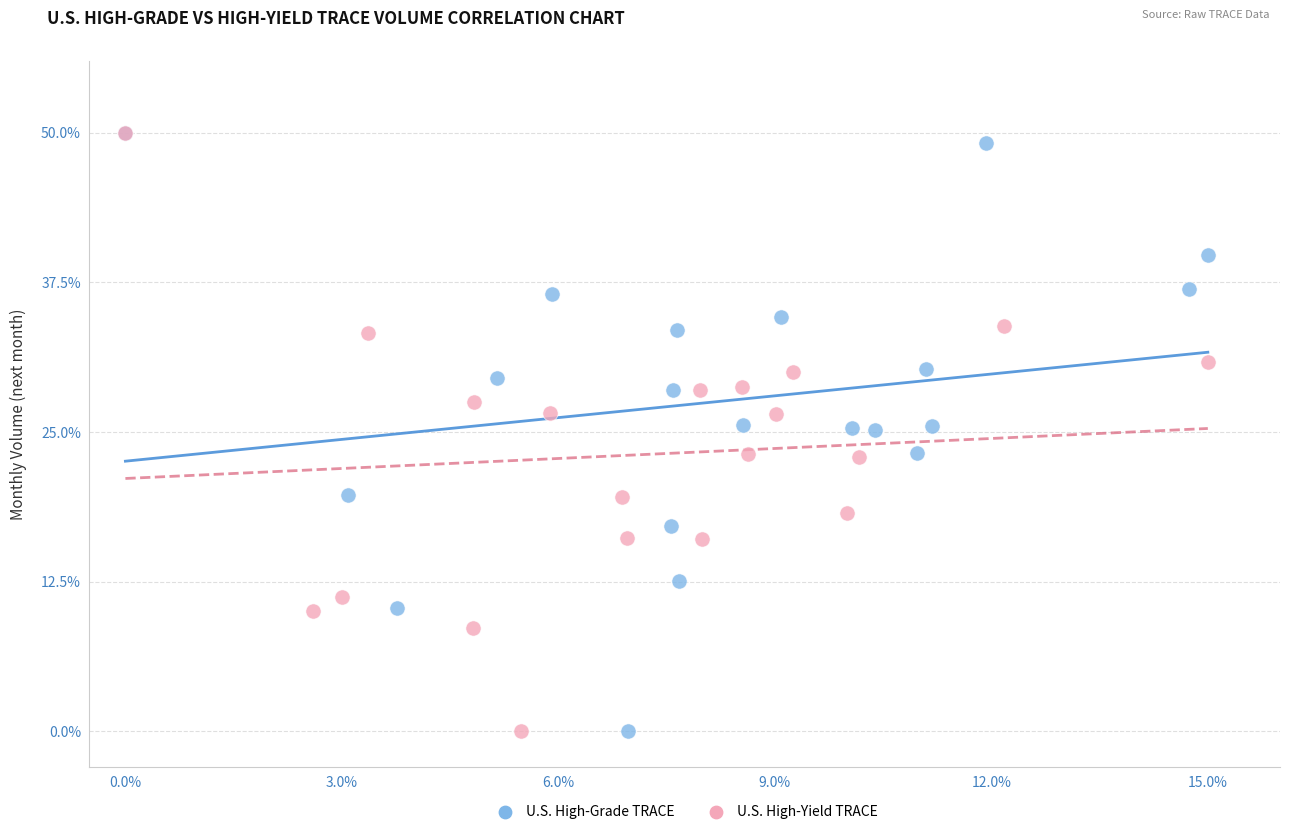

What are all the series names shown in the legend?

U.S. High-Grade TRACE, U.S. High-Yield TRACE